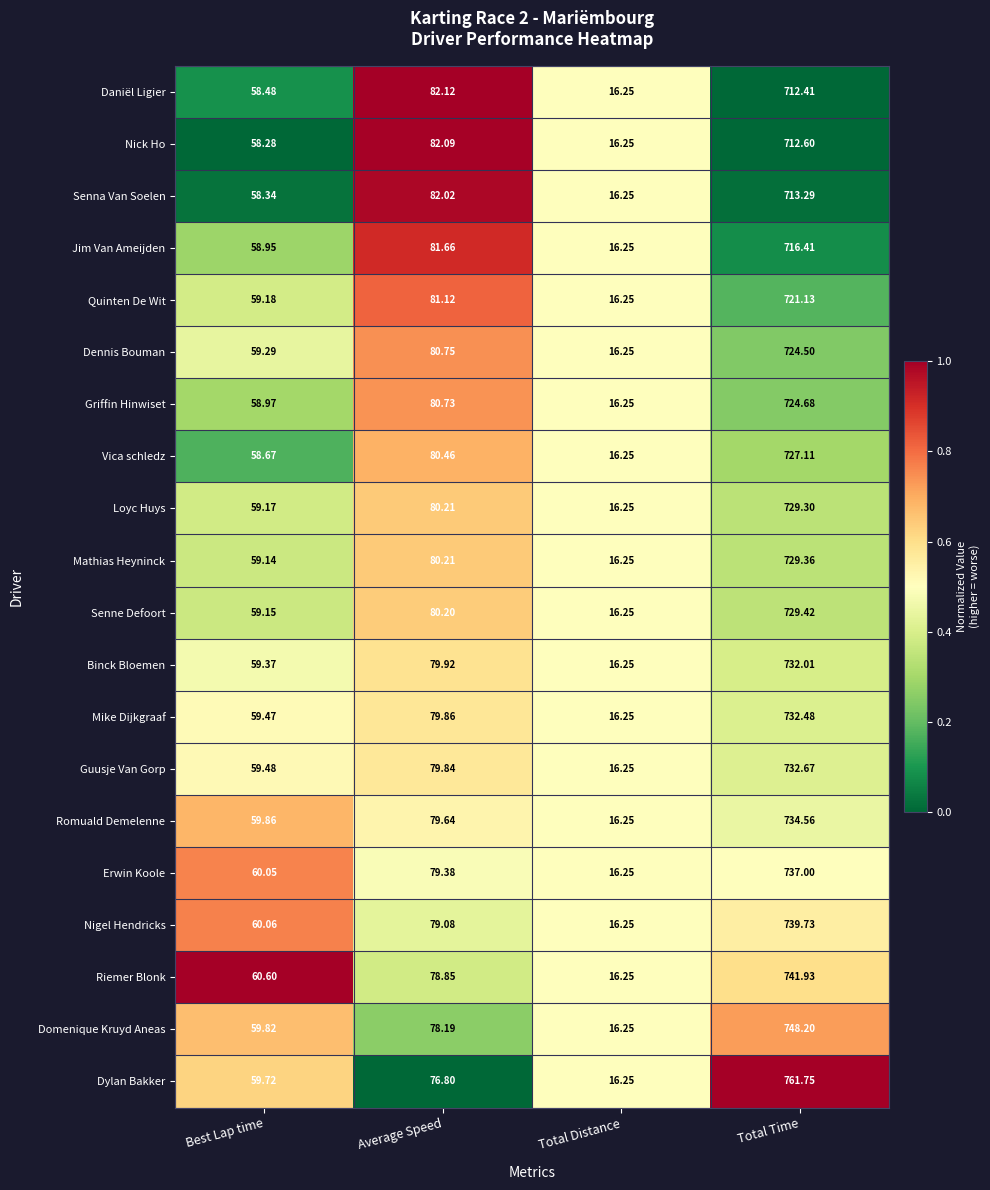

Where is Griffin Hinwiset nearest to the value 370?

Average Speed